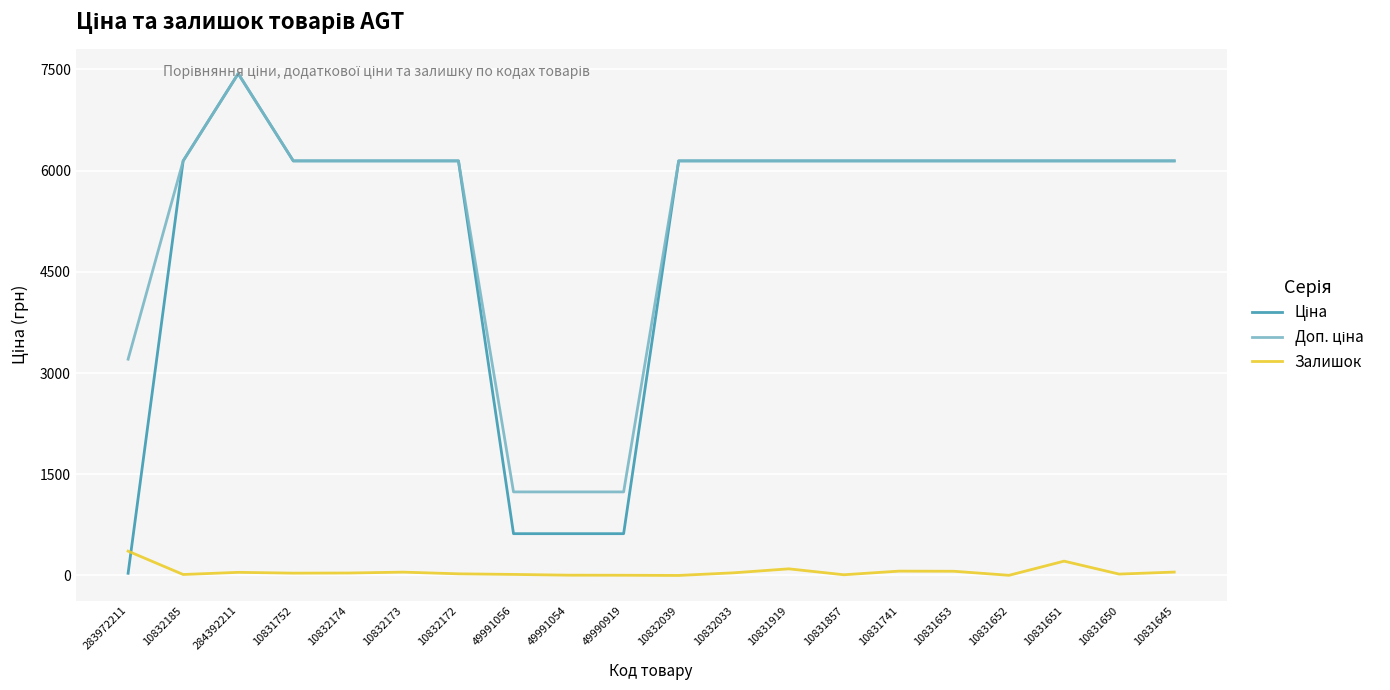

Does the chart display data point markers on the line(s)?

No